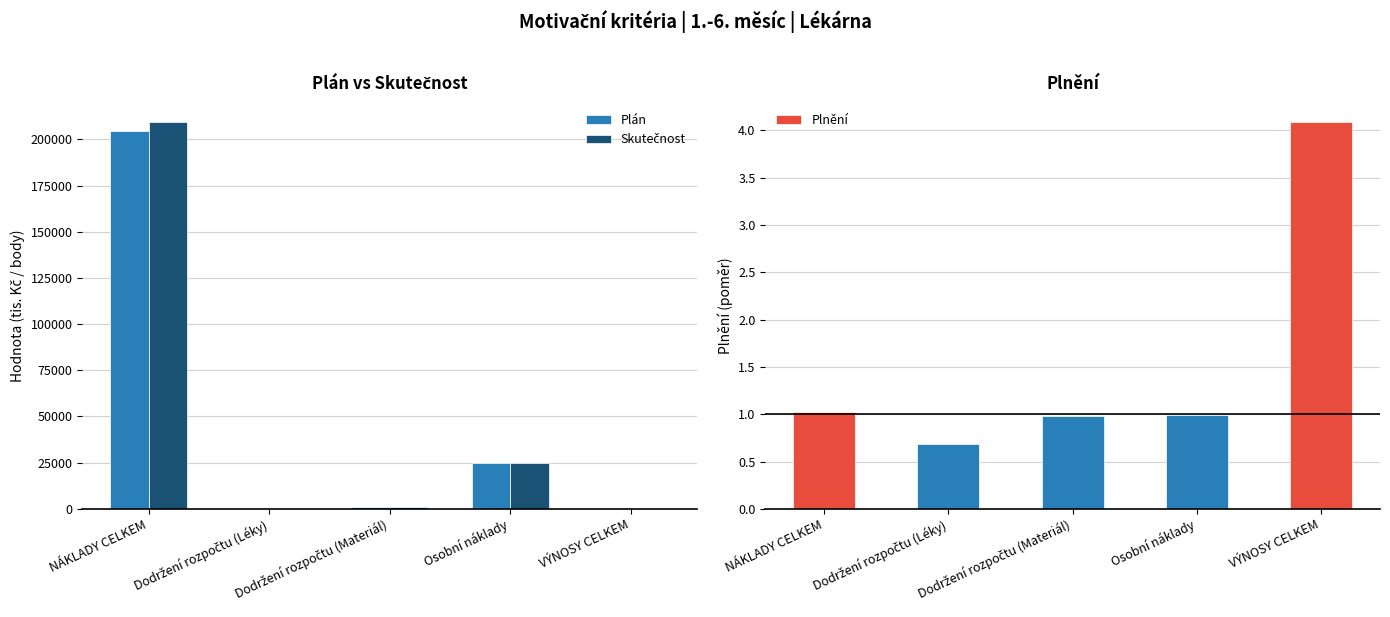

The value of Plán at VÝNOSY CELKEM is 7.4. True or false?

False